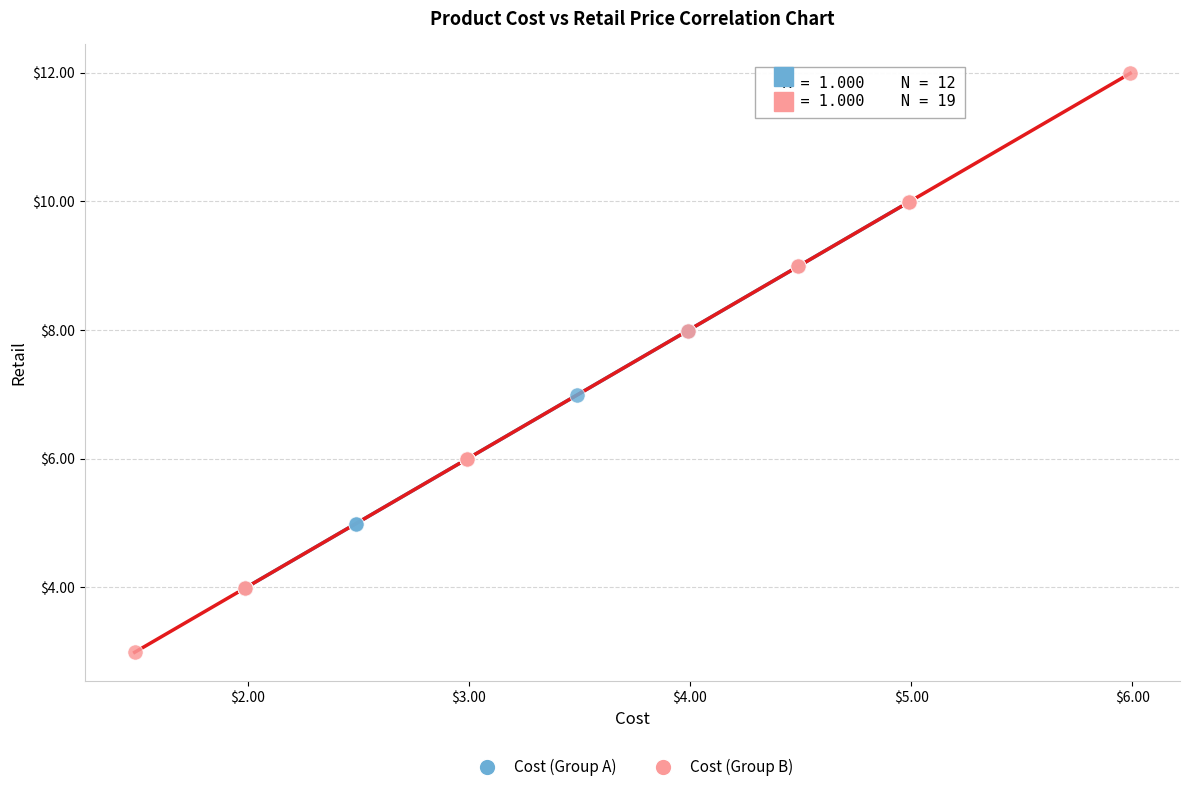

Which series reaches the minimum Y coordinate?

Cost (Group B)